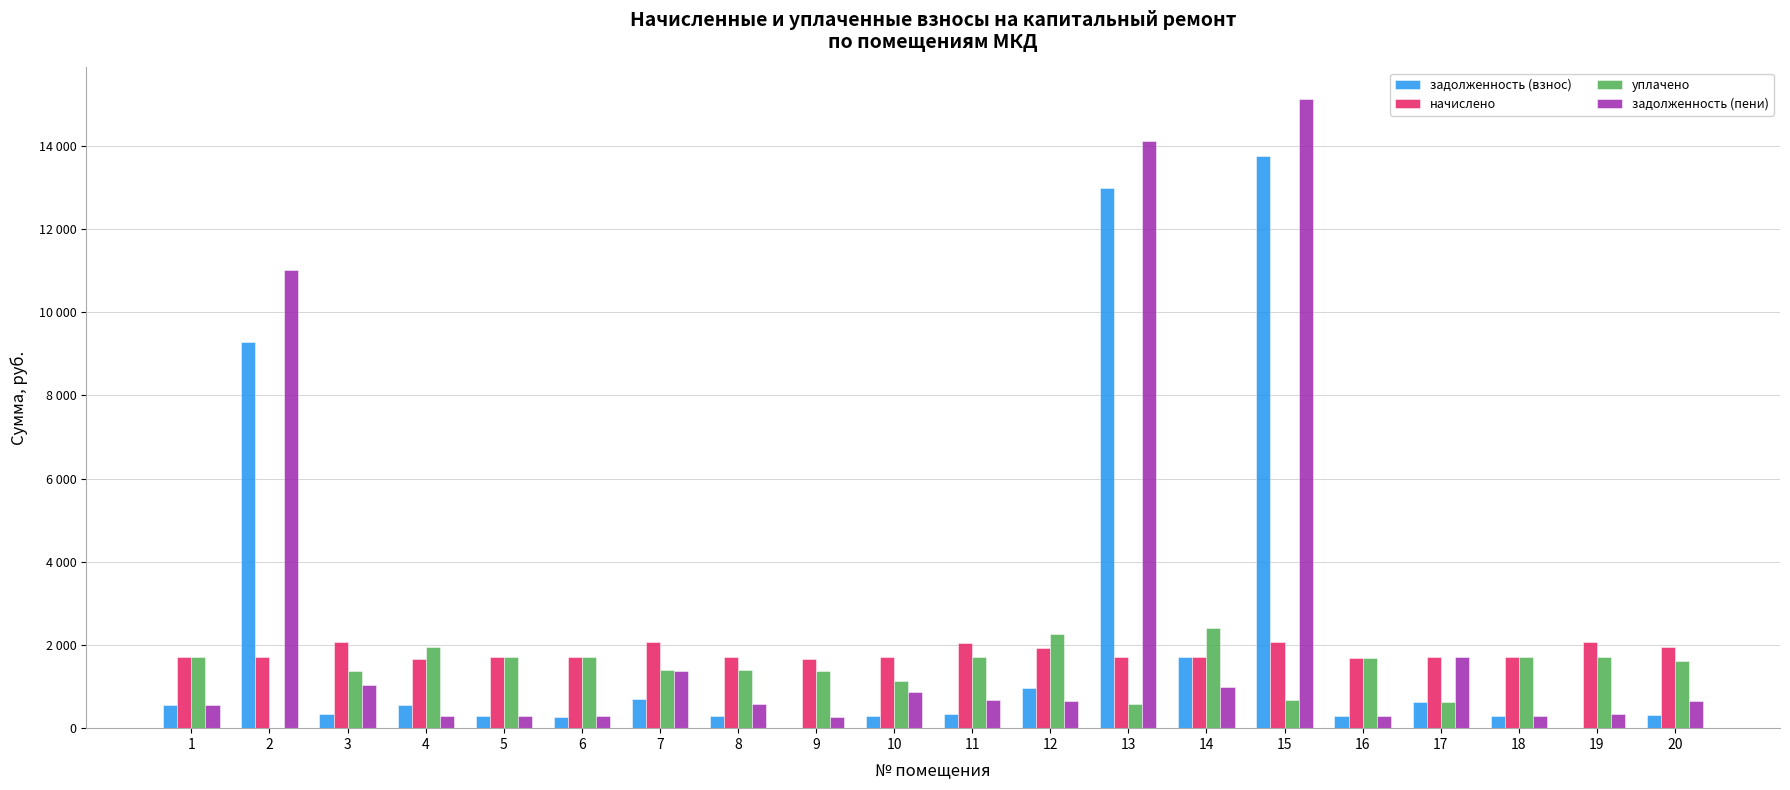

What is the maximum value shown in the chart?

15126.8